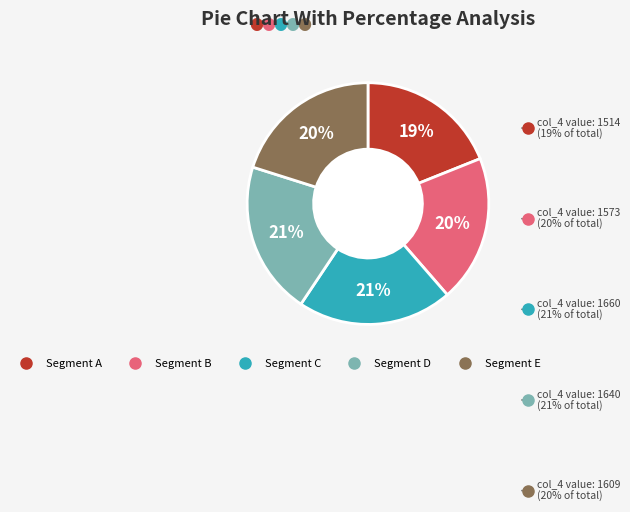

To the nearest percent, what is the difference between the largest and smallest slice percentages?

2%